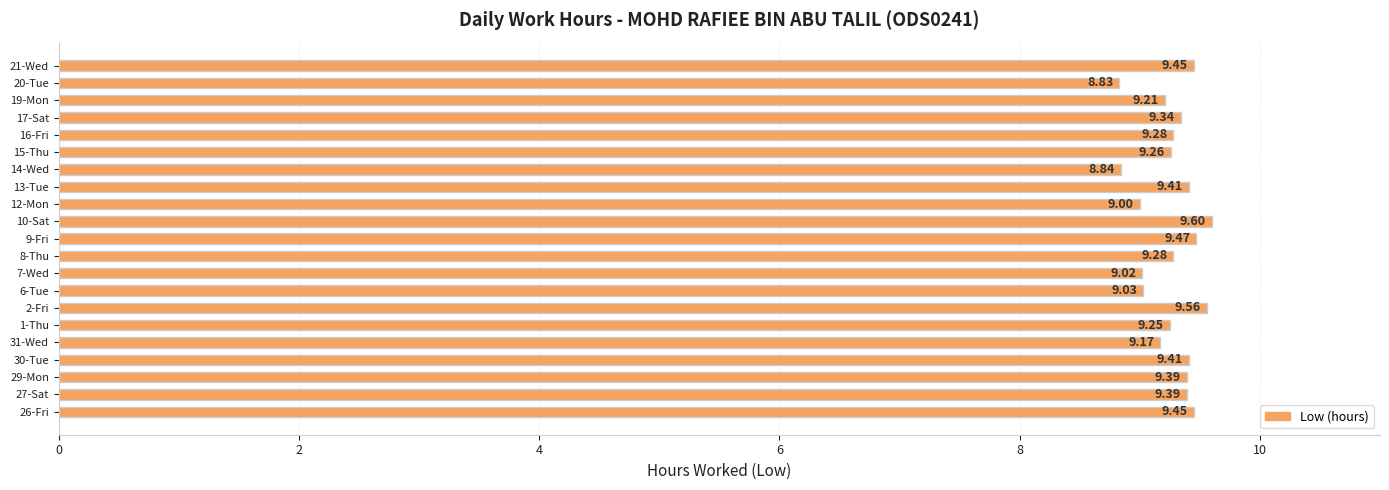

Which has a higher value, 1-Thu or 26-Fri?

26-Fri